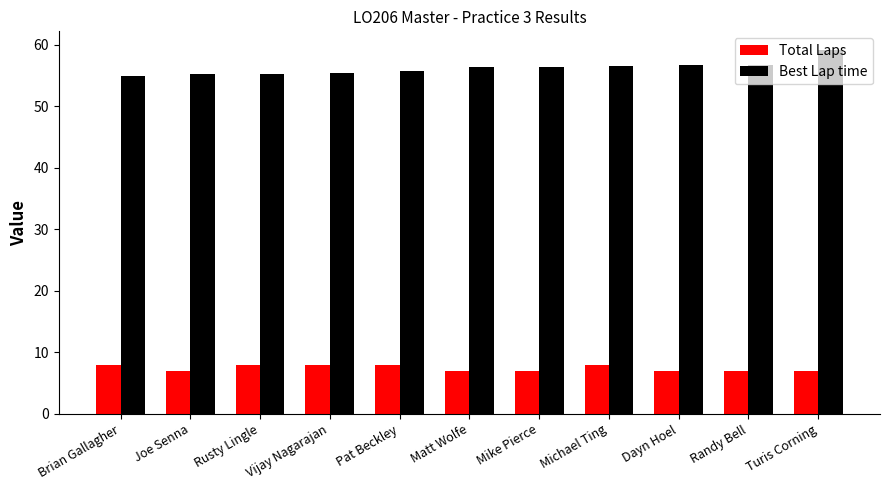

What are all the series names shown in the legend?

Total Laps, Best Lap time